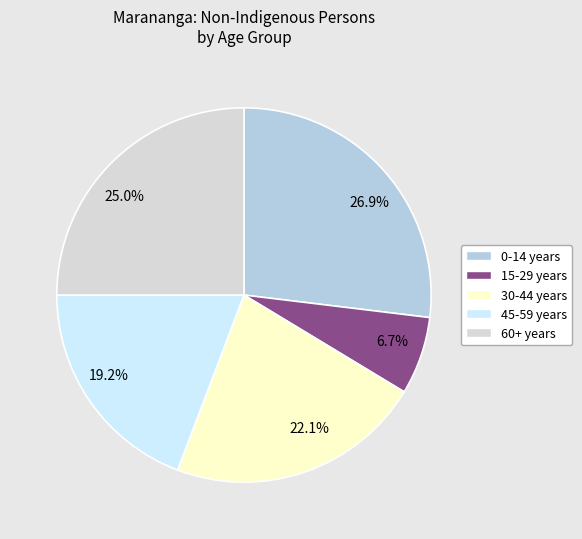

Which category has the biggest portion of the pie?

0-14 years